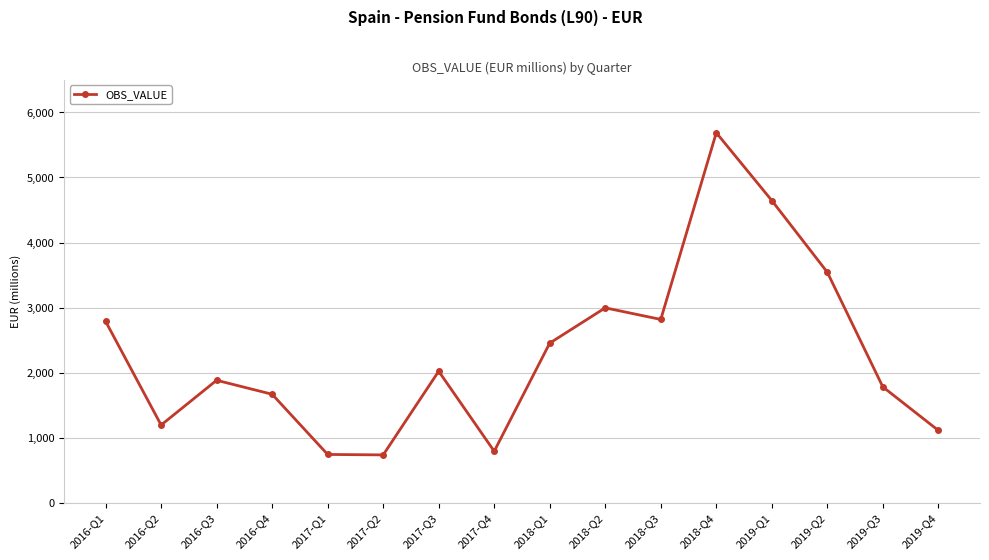

What is the value of the 6th point from the left?

736